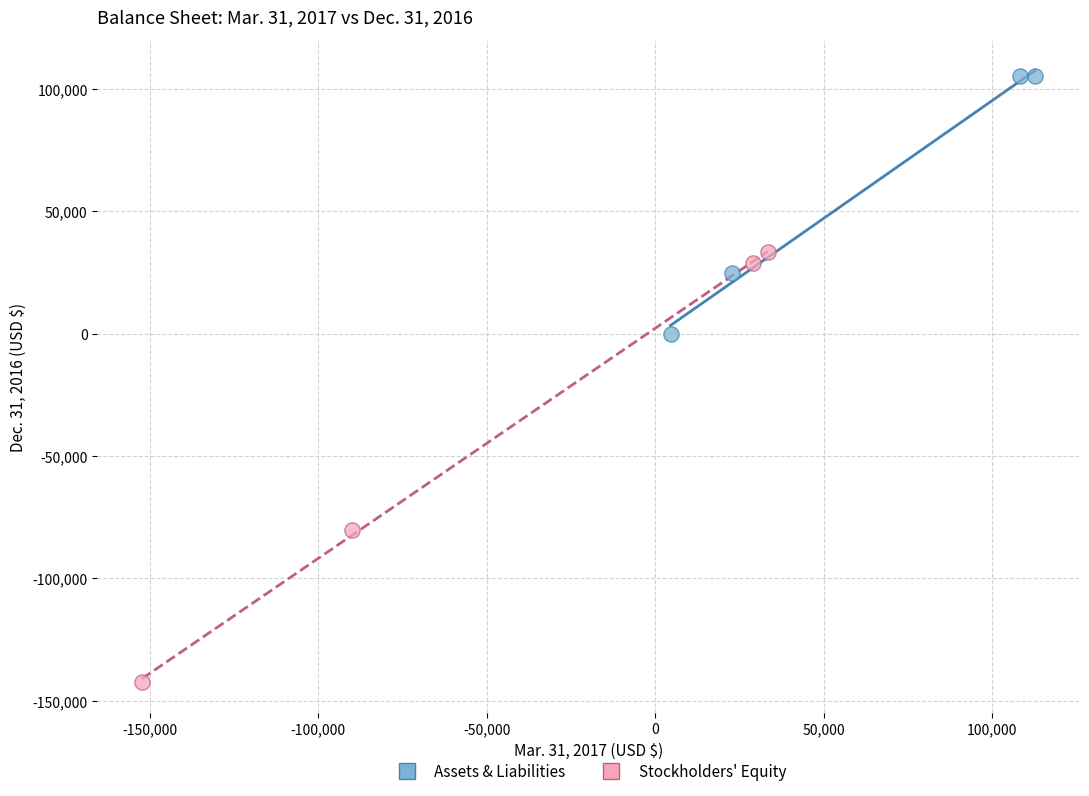

What are all the series names shown in the legend?

Assets & Liabilities, Stockholders' Equity